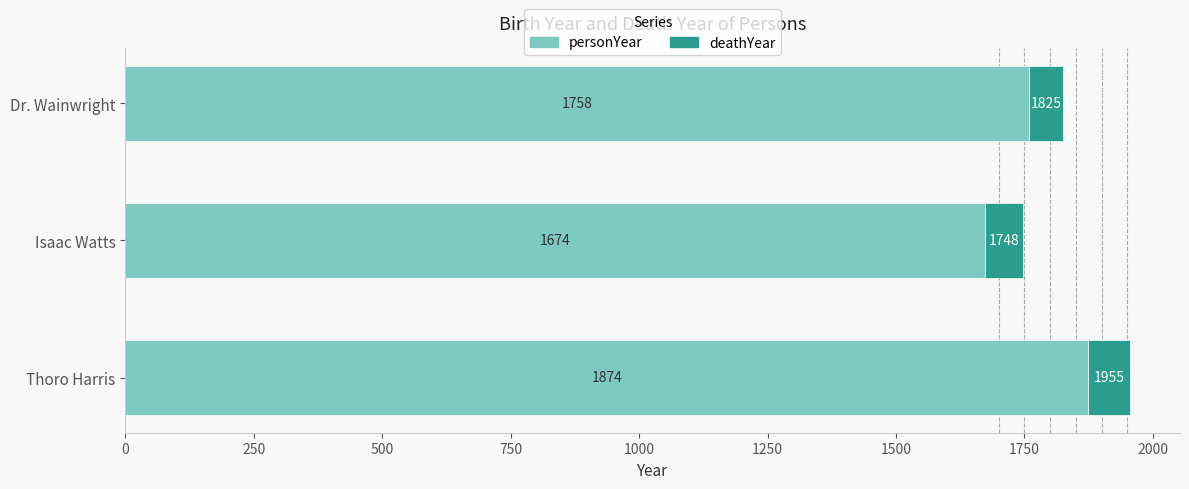

What is the difference between the personYear values at Thoro Harris and Dr. Wainwright?

116